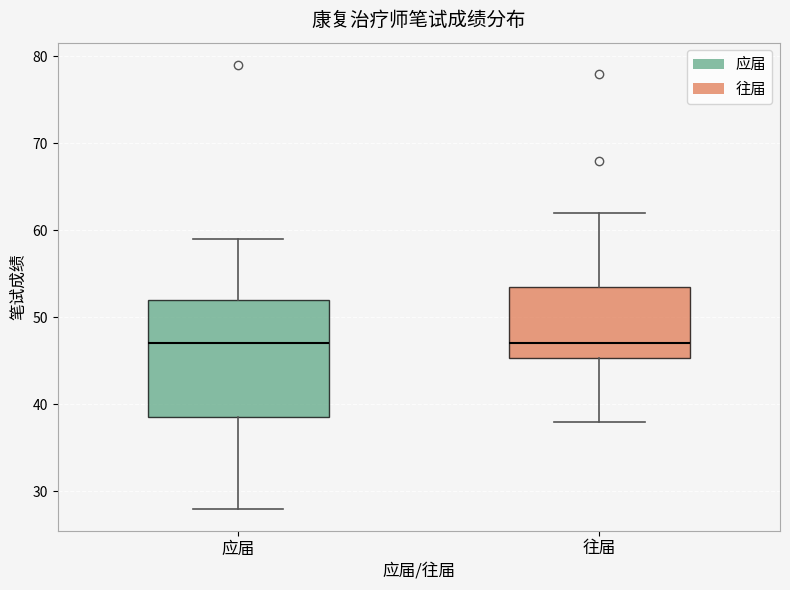

Reading left to right, read every box against the y-axis: the position of its median line, the range the box covers, and the ends of its whiskers. The values are not printed on the chart, so give them approximately, as read against the axis.

应届: median 47, box 39 to 52, whiskers 28 to 59
往届: median 47, box 45 to 54, whiskers 38 to 62